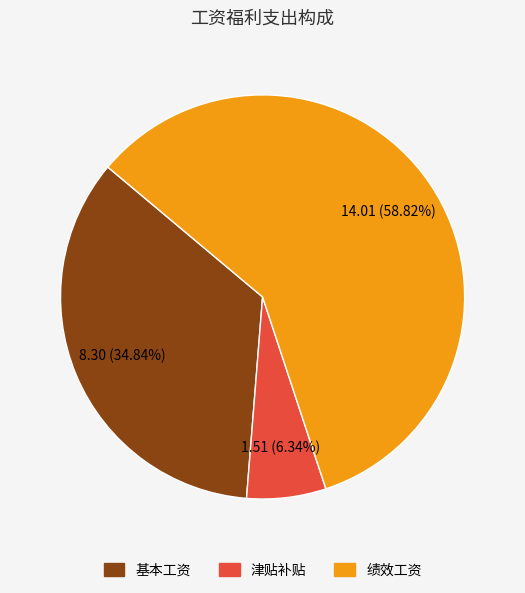

To the nearest percent, what is the combined percentage of 基本工资 and 绩效工资?

94%